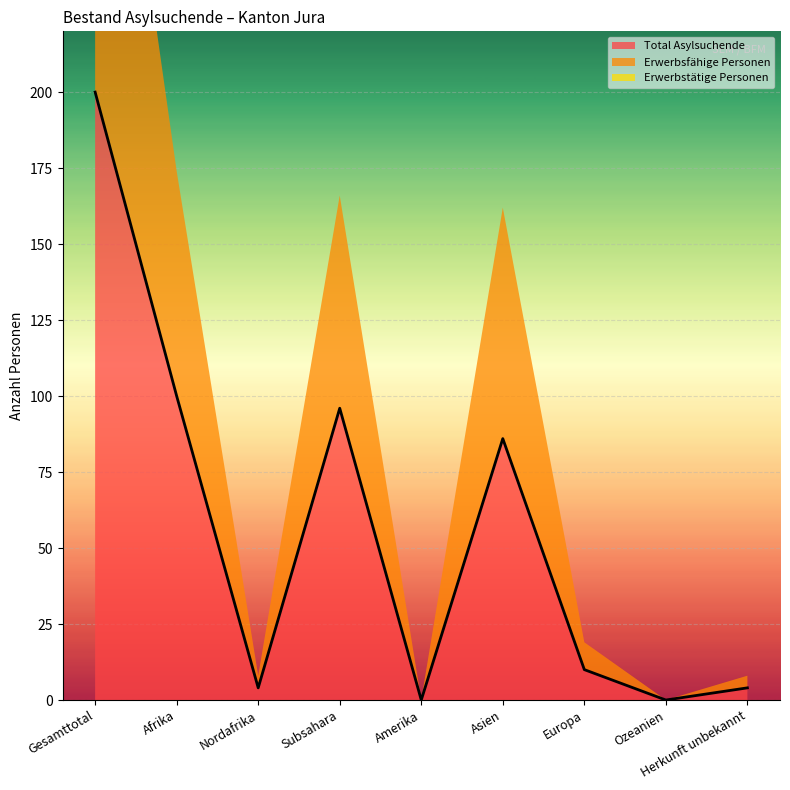

Which category has the highest value across all series?

Gesamttotal